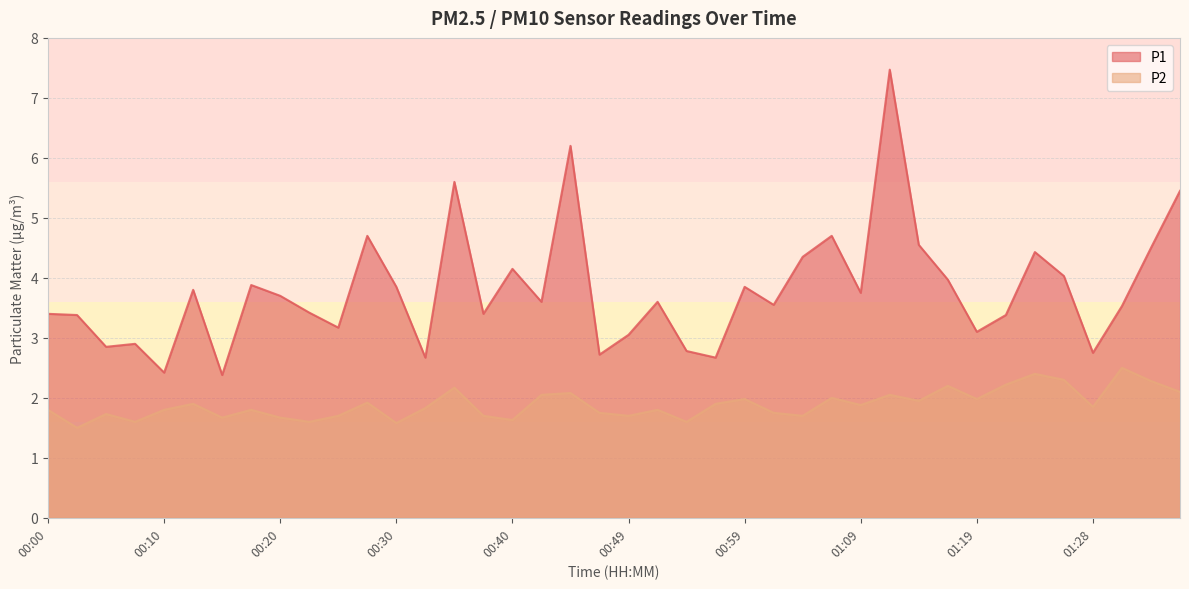

Where is P1 nearest to the value 4?

01:16